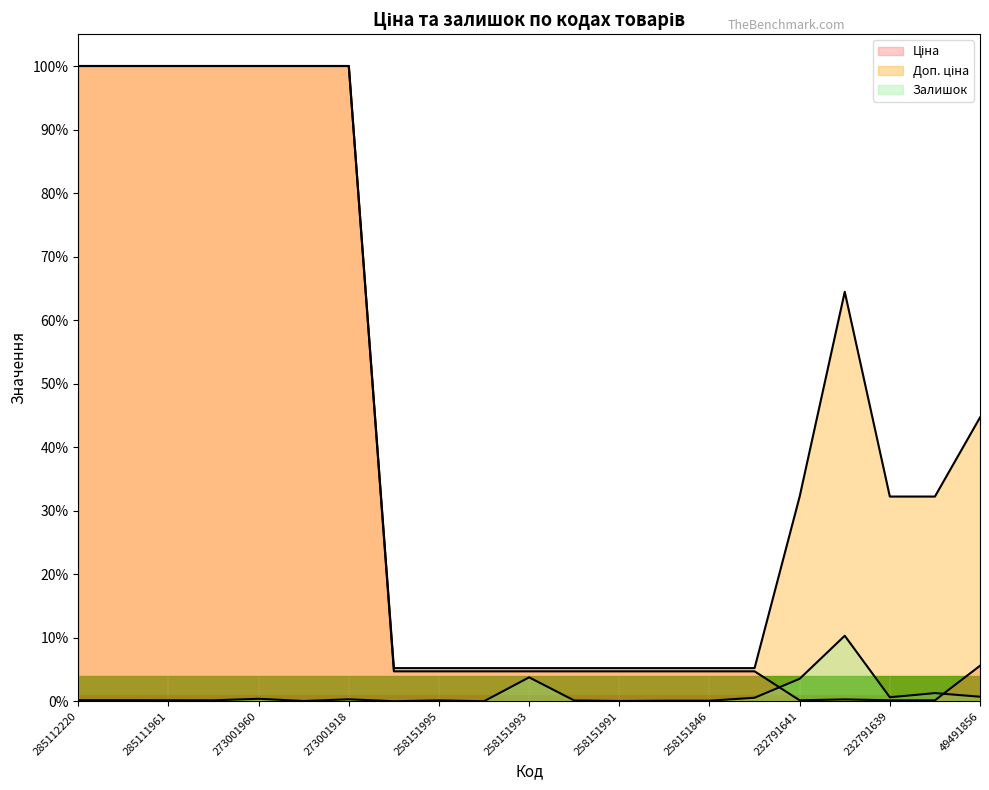

How many lines are shown in the chart?

3